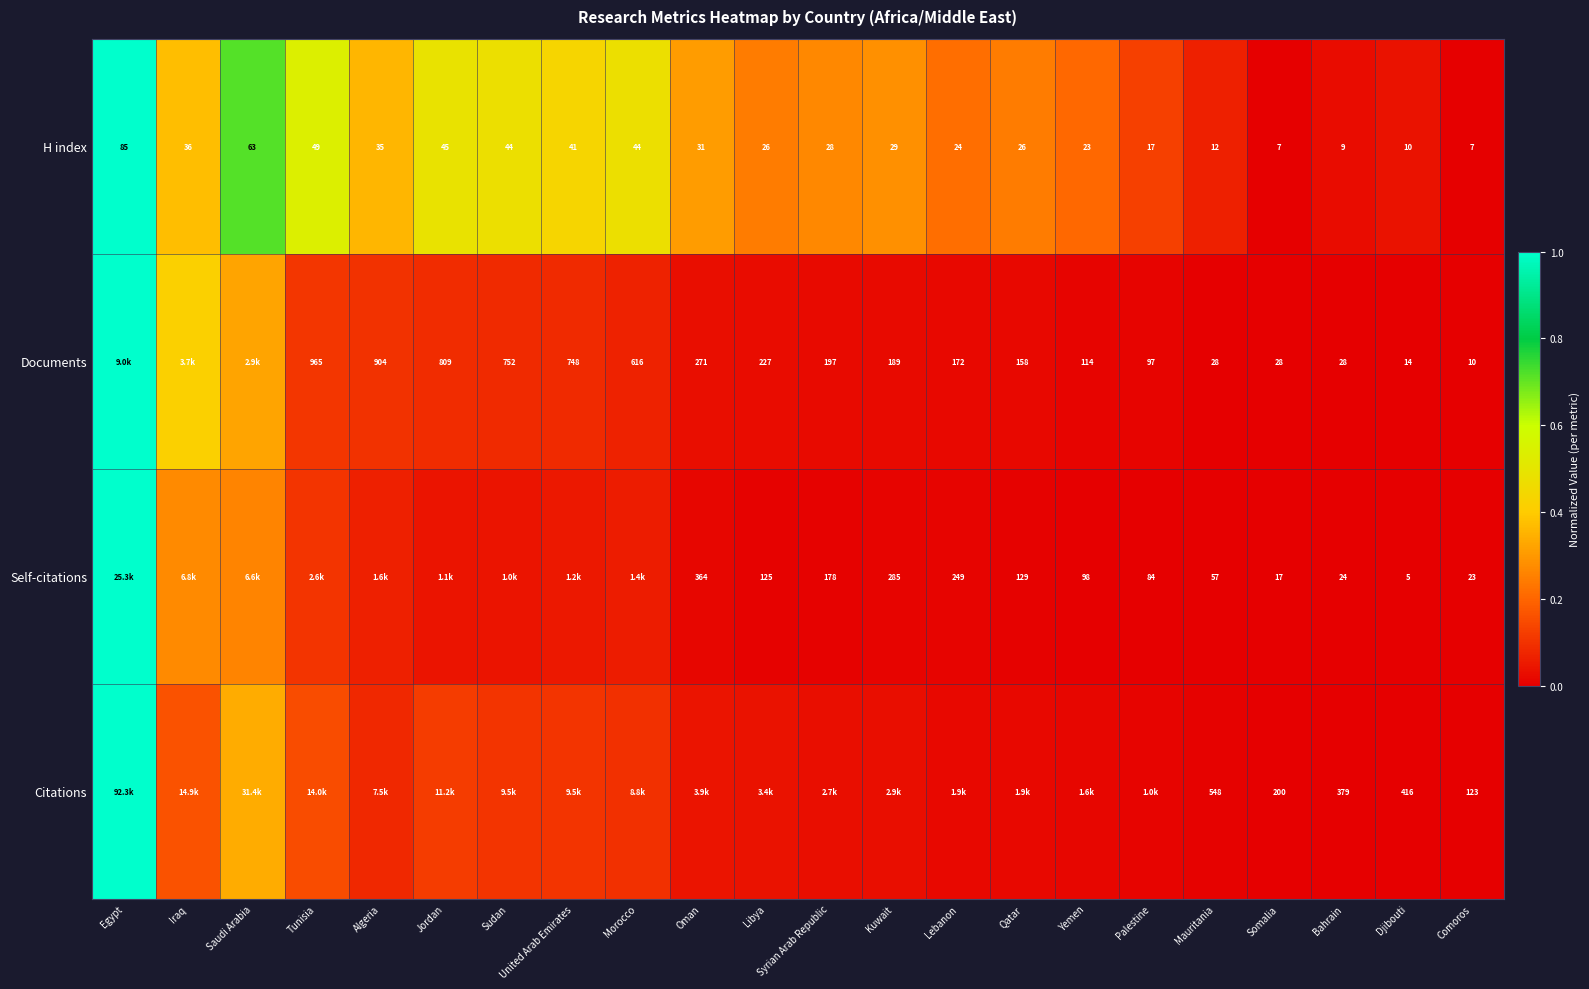

Is the value of Documents at Yemen greater than the value of H index at Morocco?

Yes